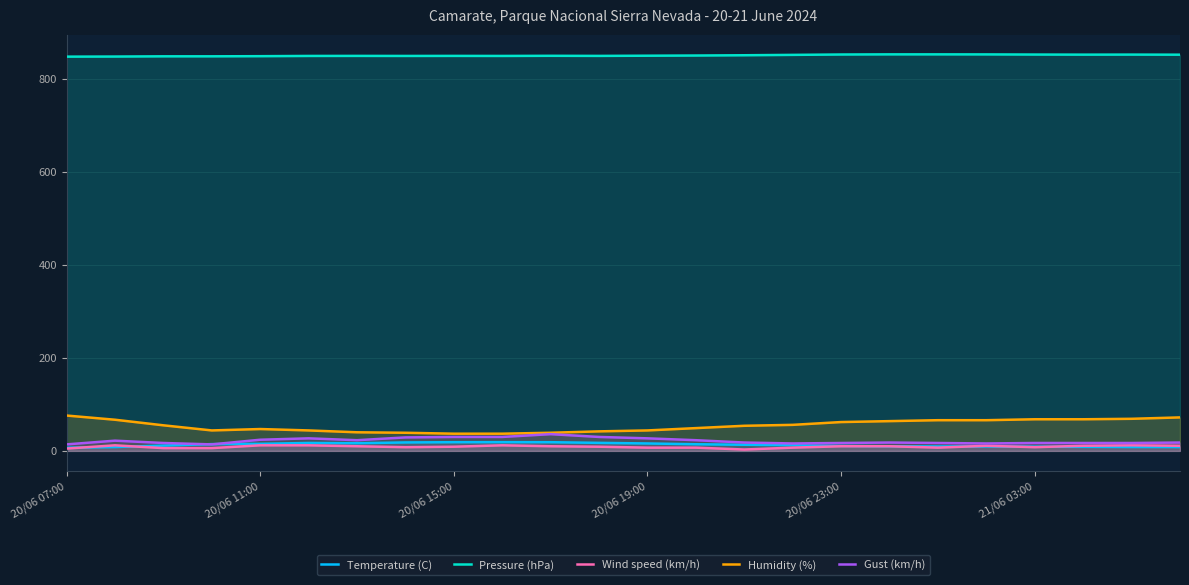

True or false: Wind speed (km/h) has more than 0 points higher than both neighbors.

True